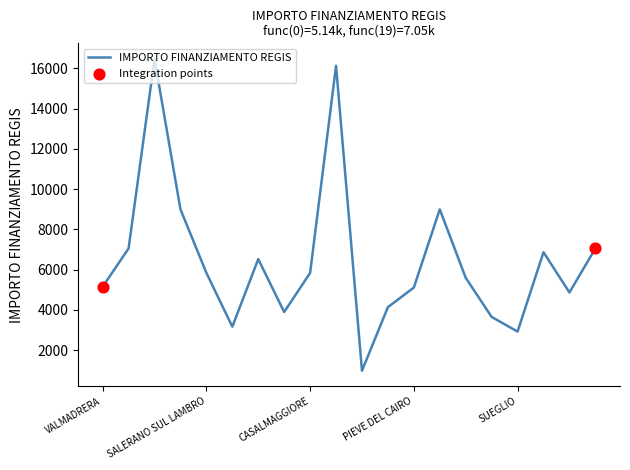

What is the difference between the maximum and minimum values?

15492